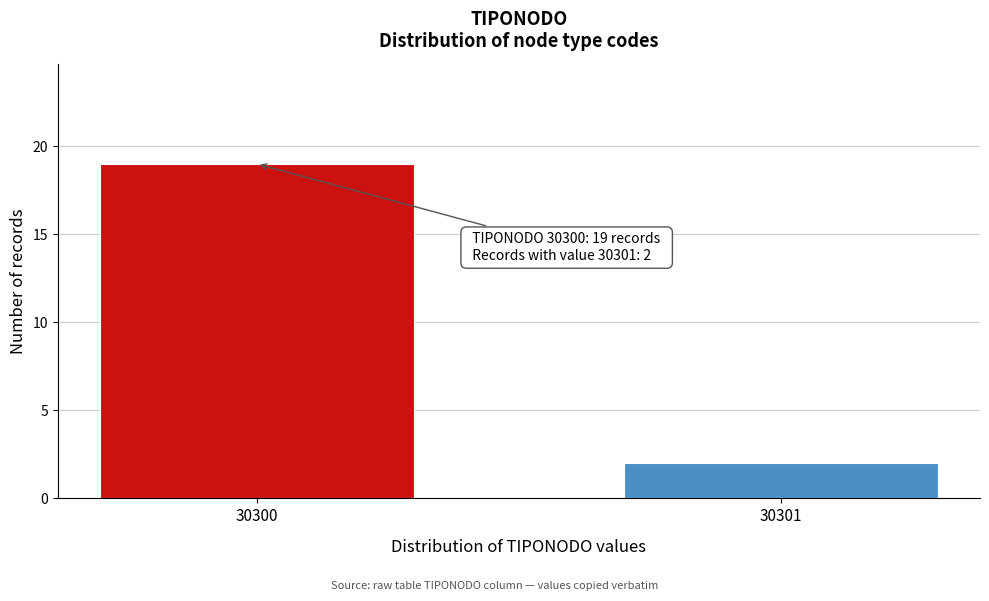

Reading left to right, transcribe all the data shown in this chart.

19	2